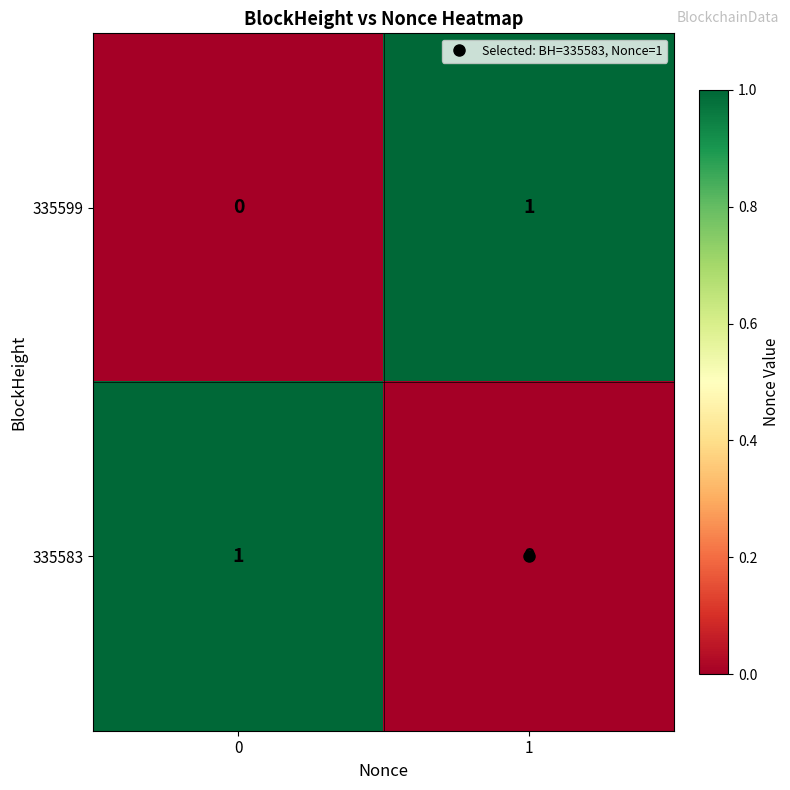

How many positive values does the 335583 series have?

1